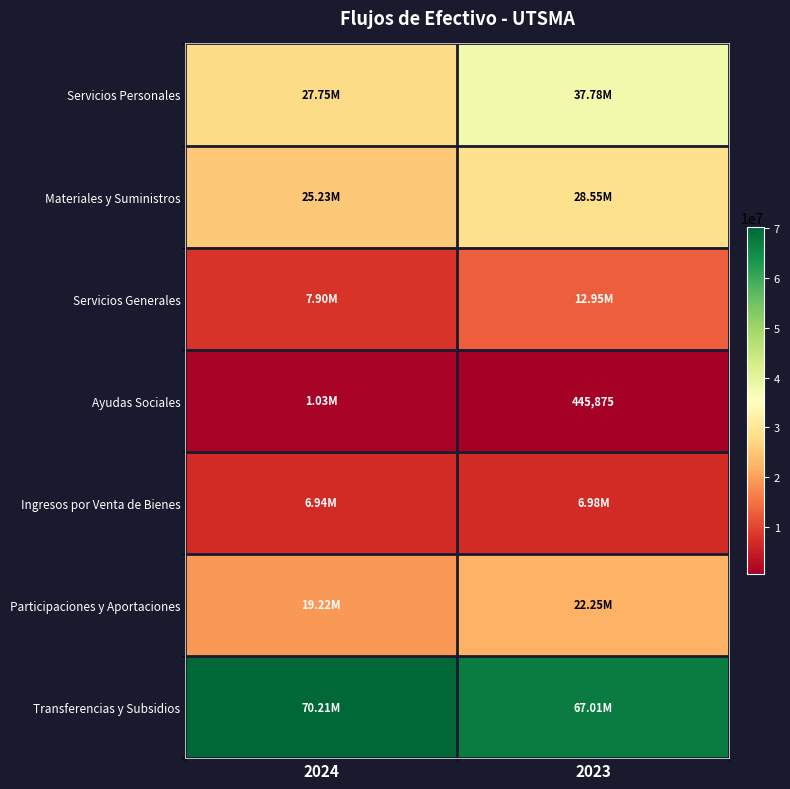

What is the difference between the Ayudas Sociales values at 2023 and 2024?

582781.3